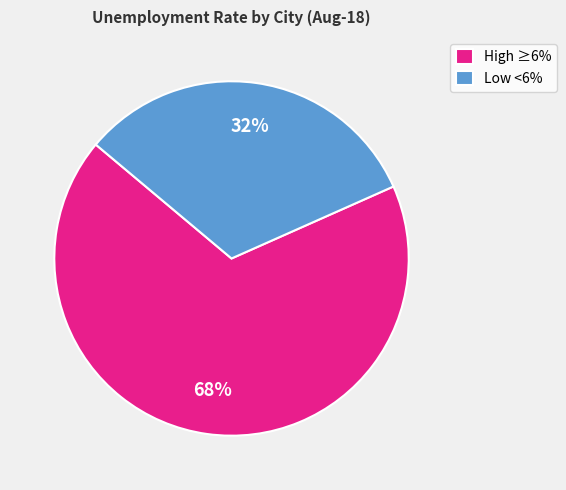

The High ≥6% slice represents 73% of the pie. True or false?

False